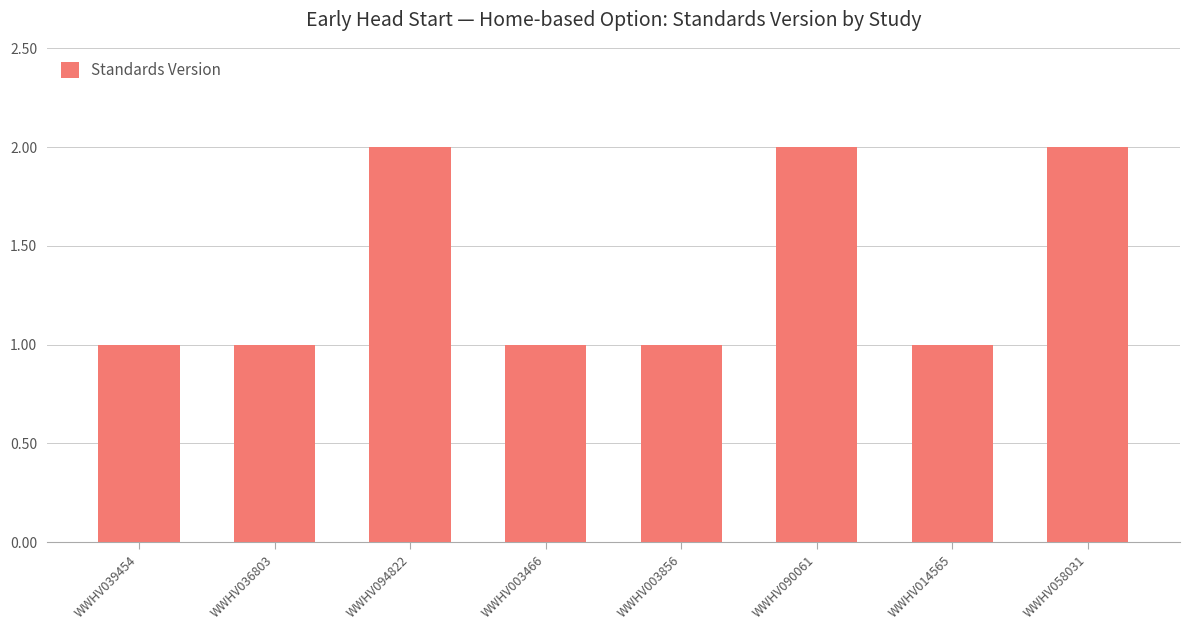

What is the change in value from WWHV003466 to WWHV090061?

+1